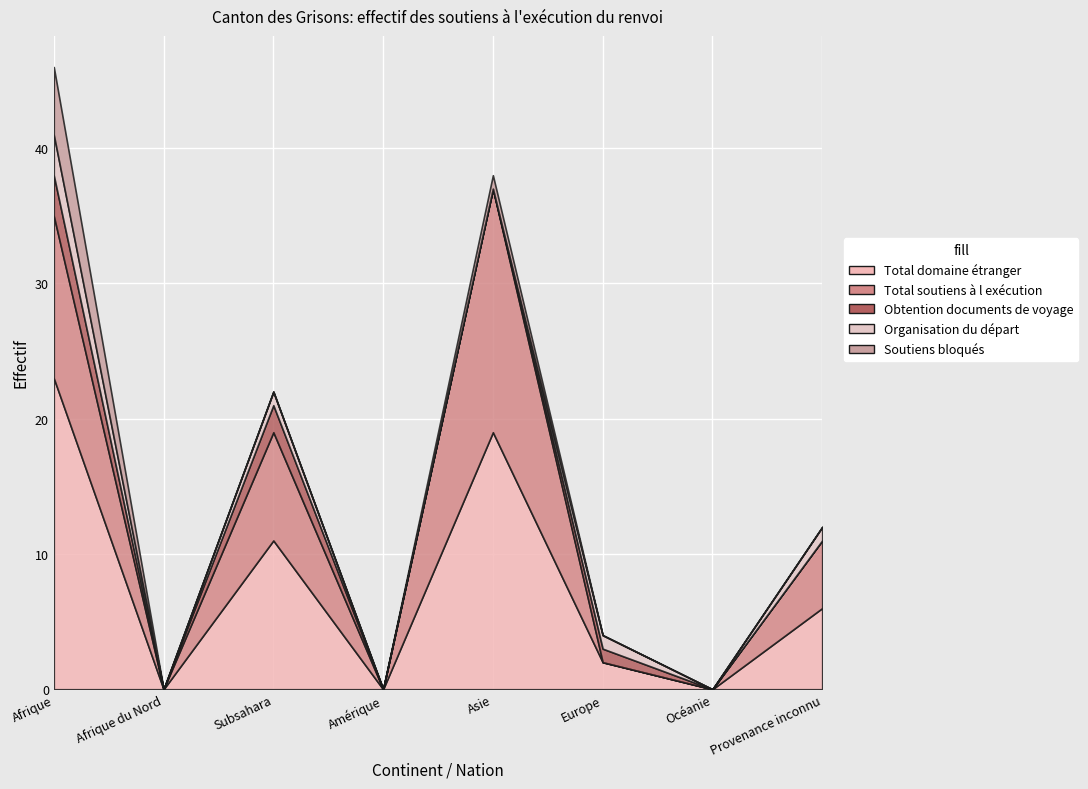

What is the difference between the second highest and second lowest values in the Organisation du départ series?

1